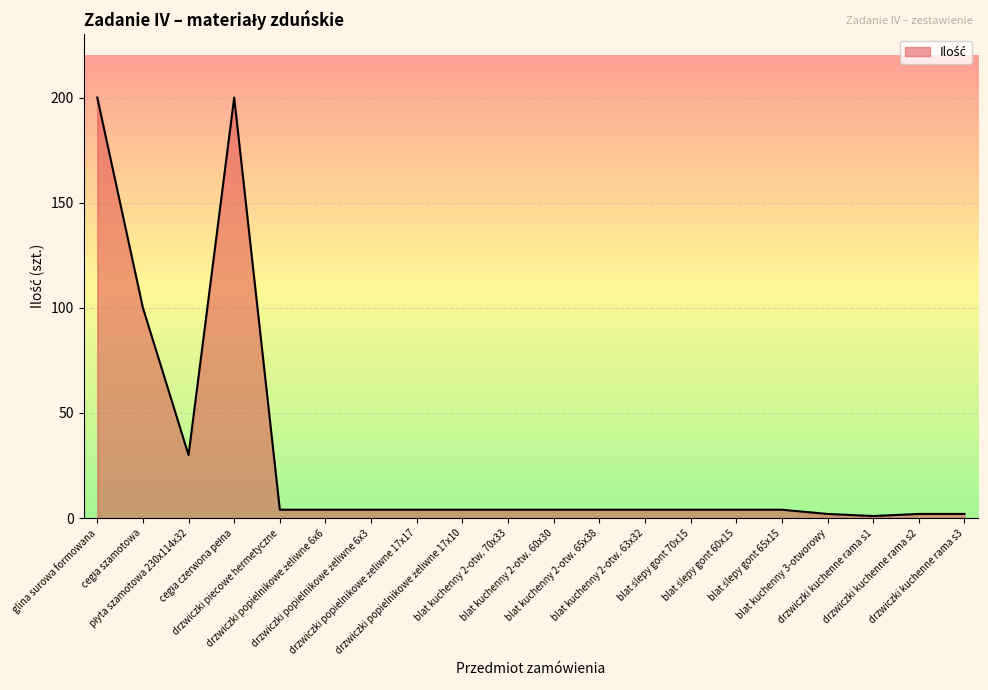

What is the greatest value displayed?

200